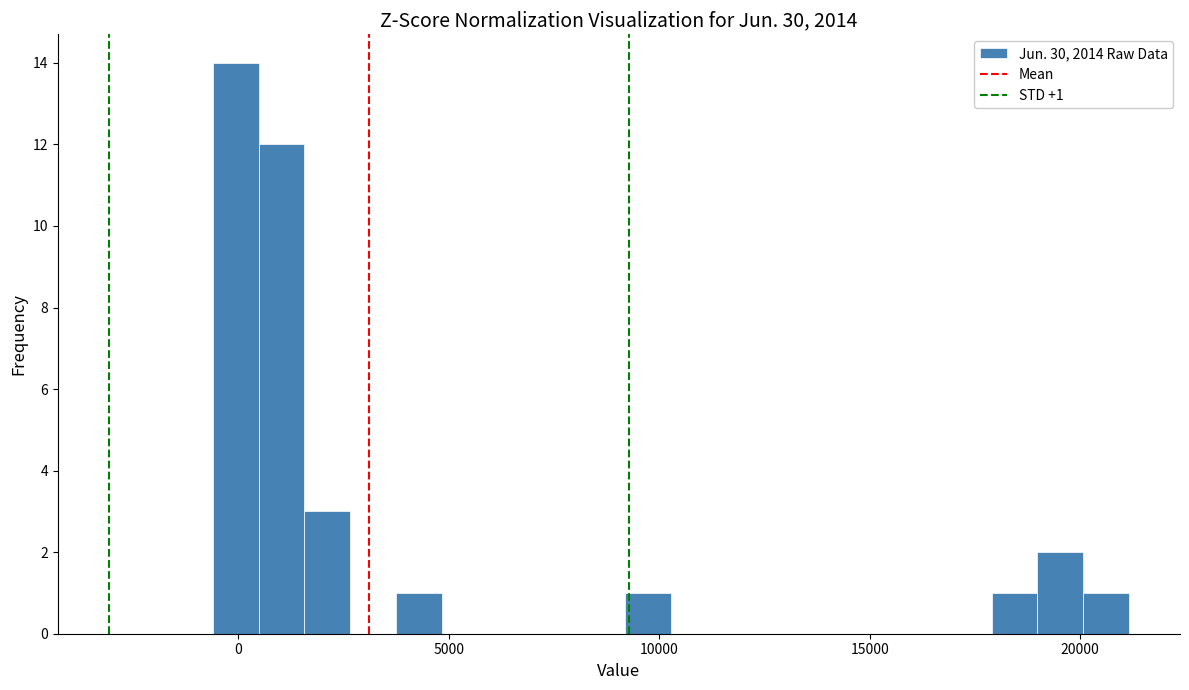

Around what value on the x-axis is the tallest bar? Give the approximate position of its centre, as read against the axis.

0